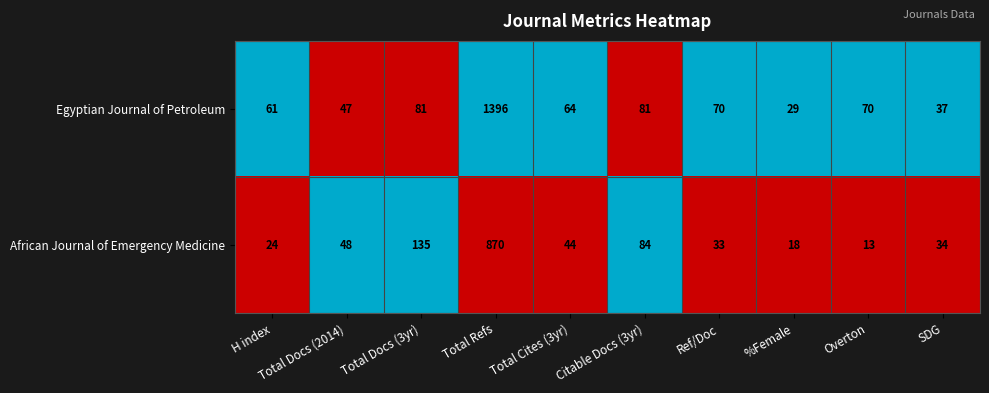

Rank the series by their maximum value, from highest to lowest.

Egyptian Journal of Petroleum, African Journal of Emergency Medicine